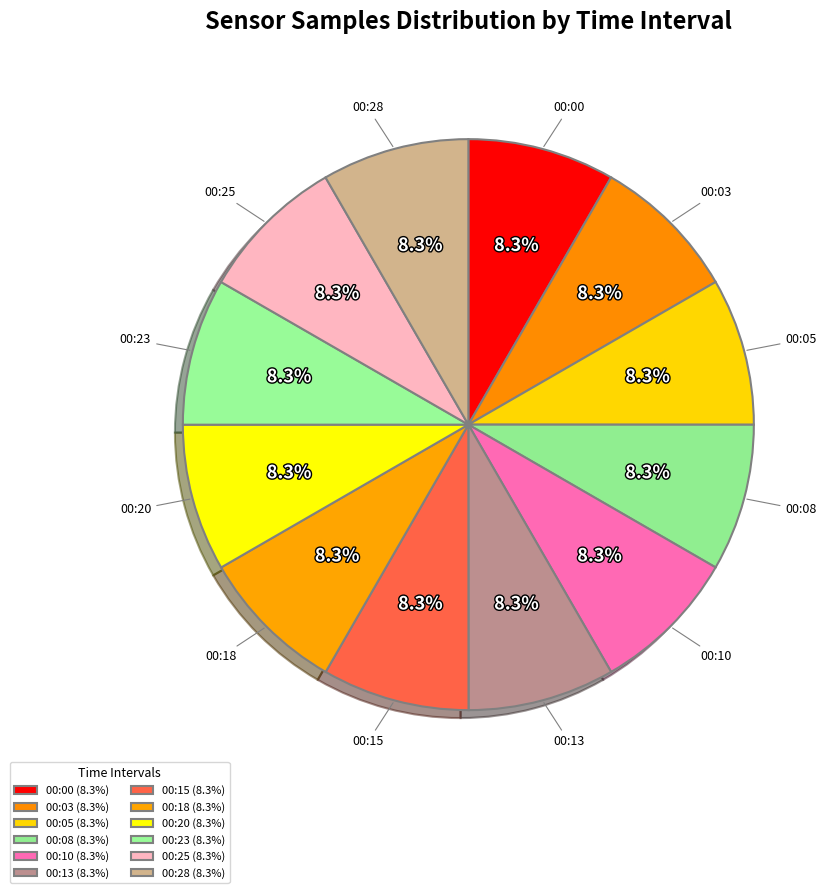

What percentage is the 00:15 slice, to the nearest percent?

8%